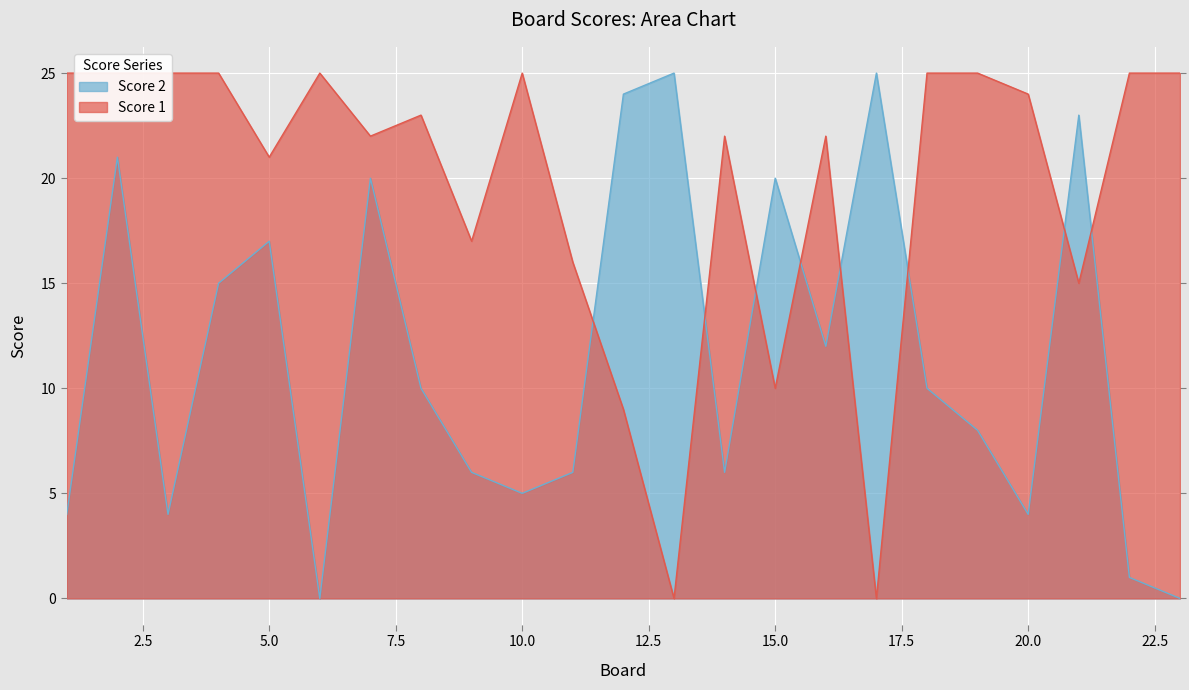

True or false: Score 1 and Score 2 intersect in this chart.

True